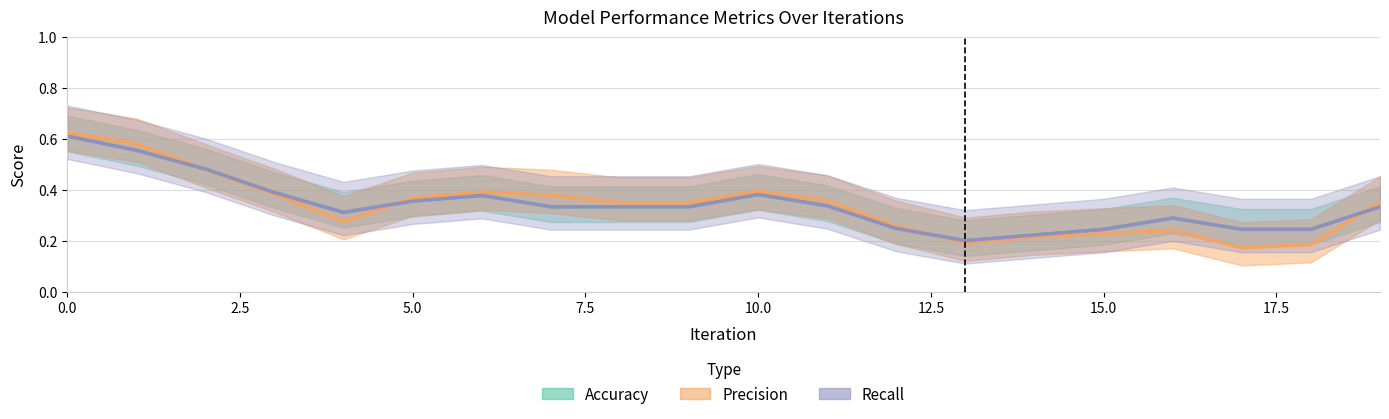

List the series in order of their peak value, lowest first.

Accuracy, Recall, Precision